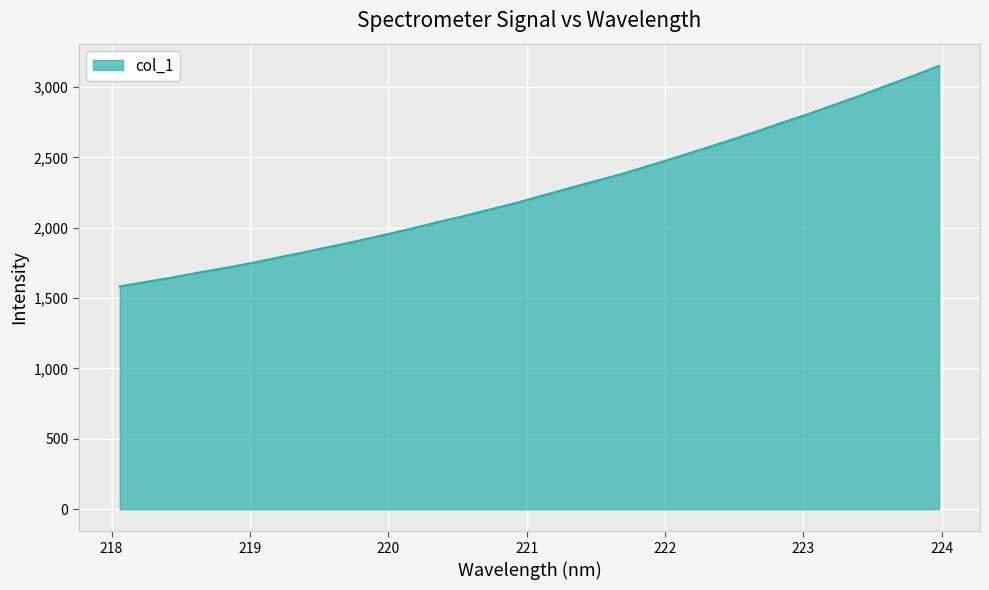

What is the maximum value shown in the chart?

3150.6